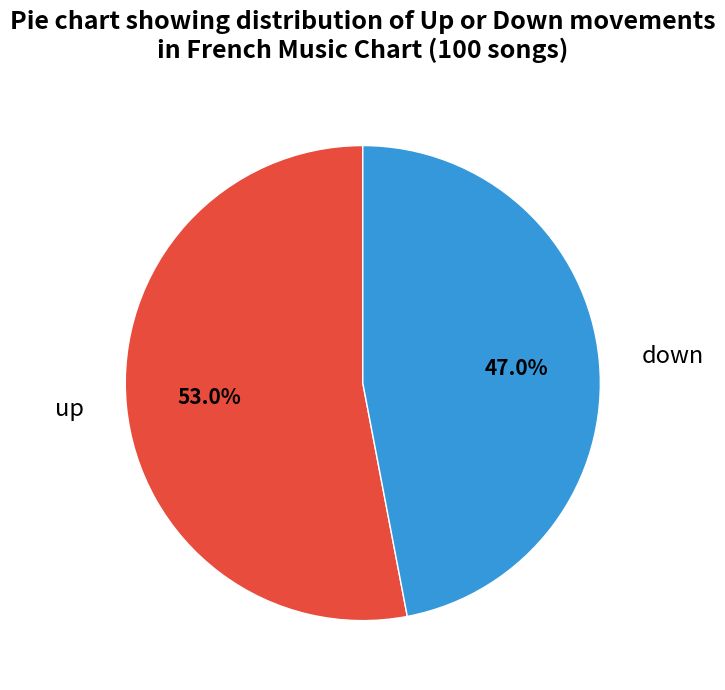

To the nearest percent, what percentage of the pie is up?

53%